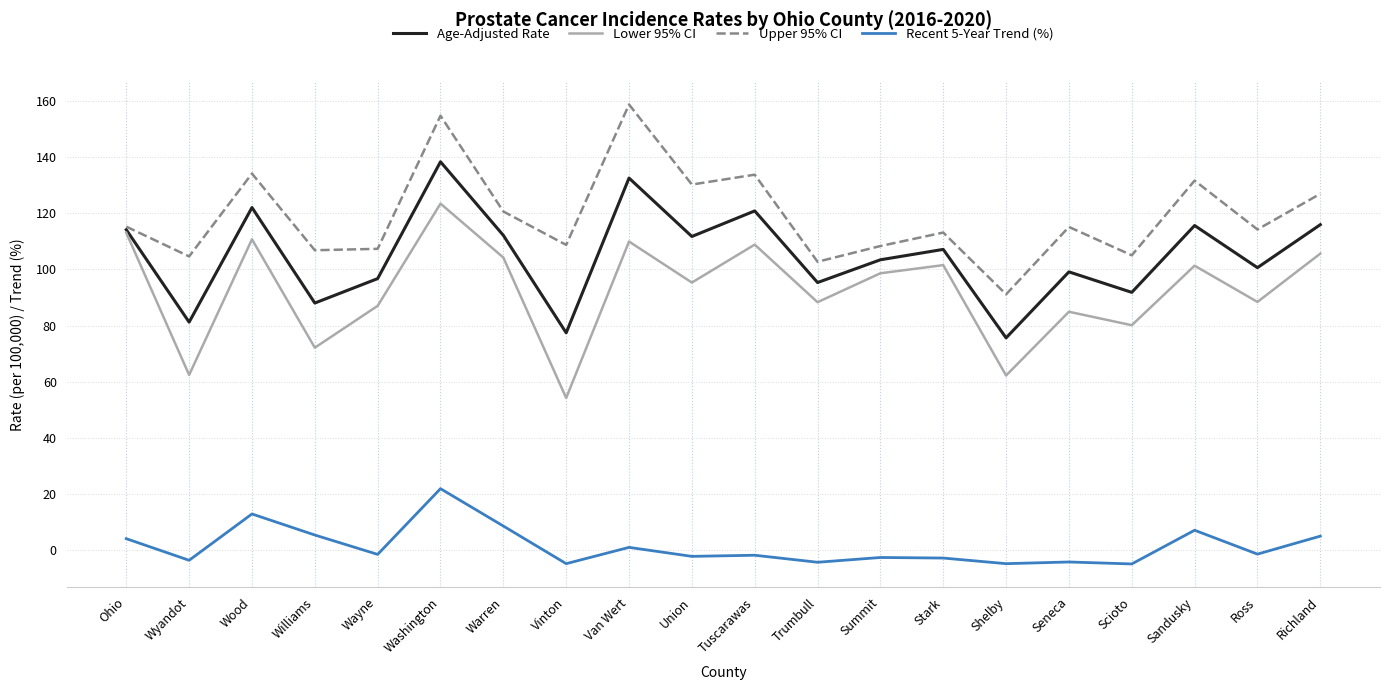

Which series has the largest range (max minus min)?

Lower 95% CI